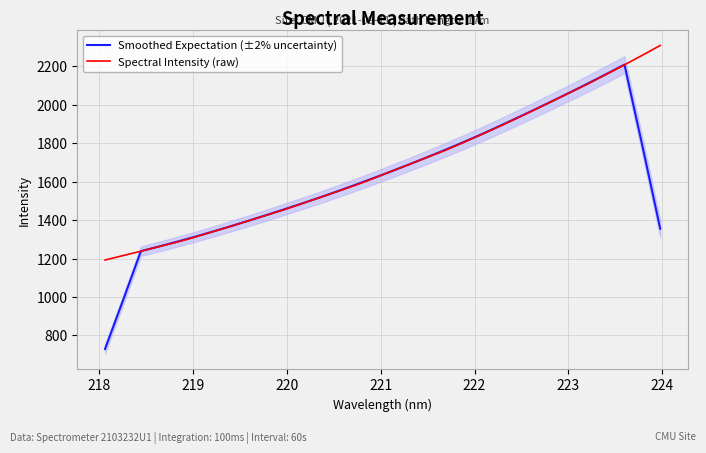

Which series has the largest total across all categories?

Spectral Intensity (raw)